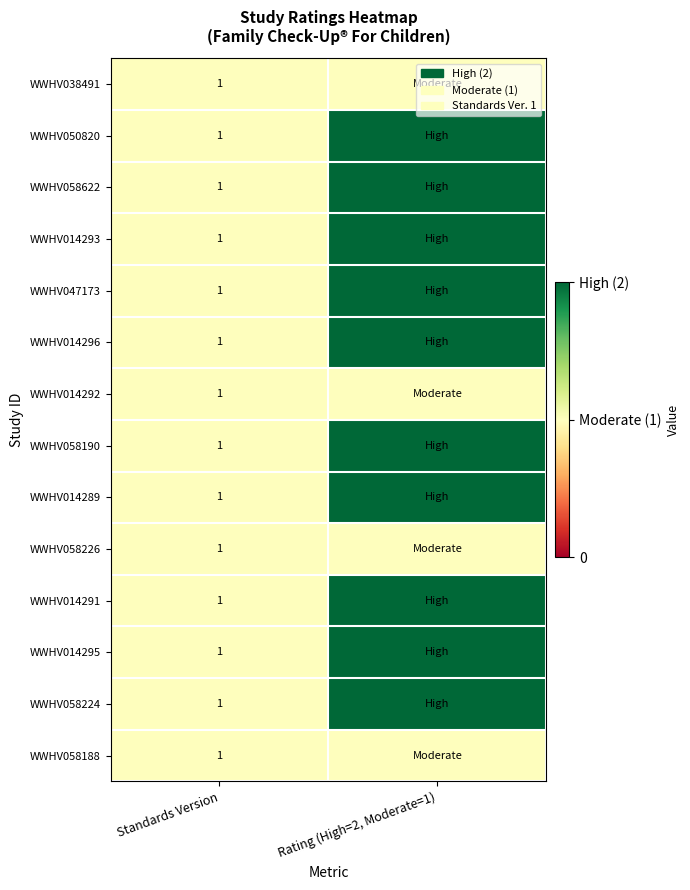

The value of WWHV058224 at Standards Version is 1. True or false?

True